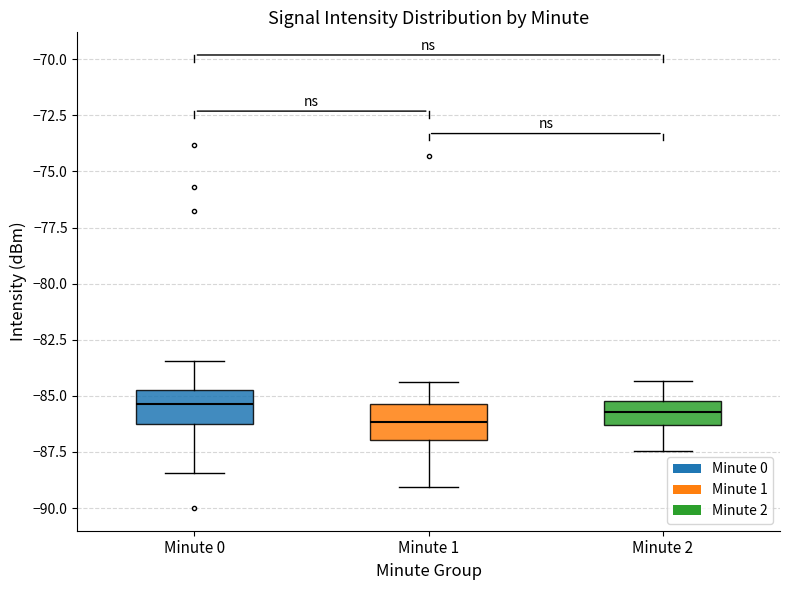

Reading left to right, transcribe this box plot: for each box, give where its median line is, the range the box spans, and where its two whiskers end, as read against the y-axis. The values are not printed on the chart, so give them approximately, as read against the axis.

Minute 0: median -85.5, box -86.5 to -84.5, whiskers -88.5 to -83.5
Minute 1: median -86.0, box -87.0 to -85.5, whiskers -89.0 to -84.5
Minute 2: median -85.5, box -86.5 to -85.0, whiskers -87.5 to -84.5